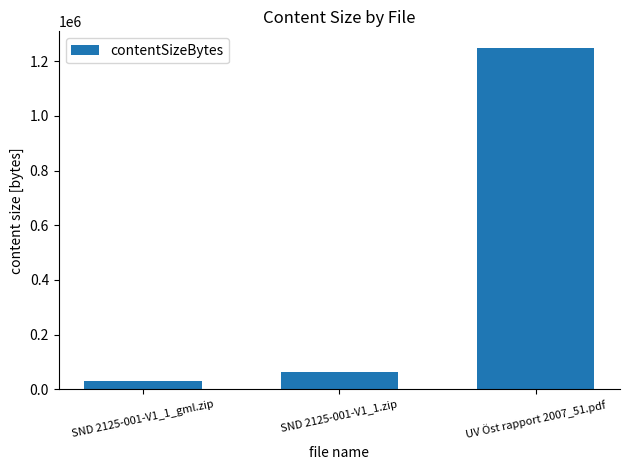

What is the ratio of the value at UV Öst rapport 2007_51.pdf to the value at SND 2125-001-V1_1_gml.zip?

41.8